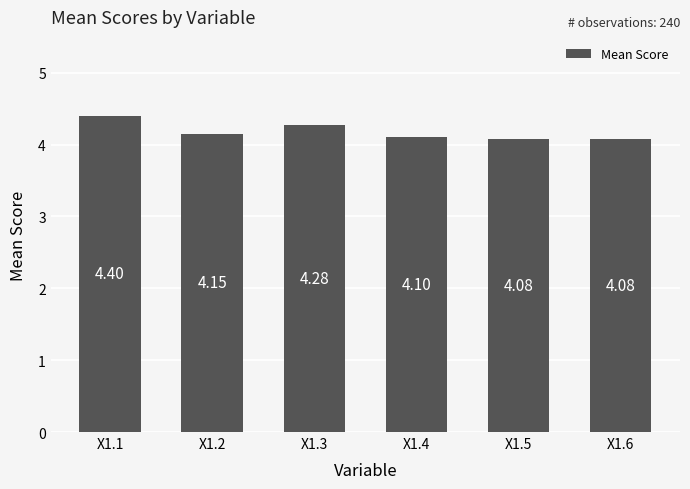

Are the bars grouped side by side (vs. stacked)?

No